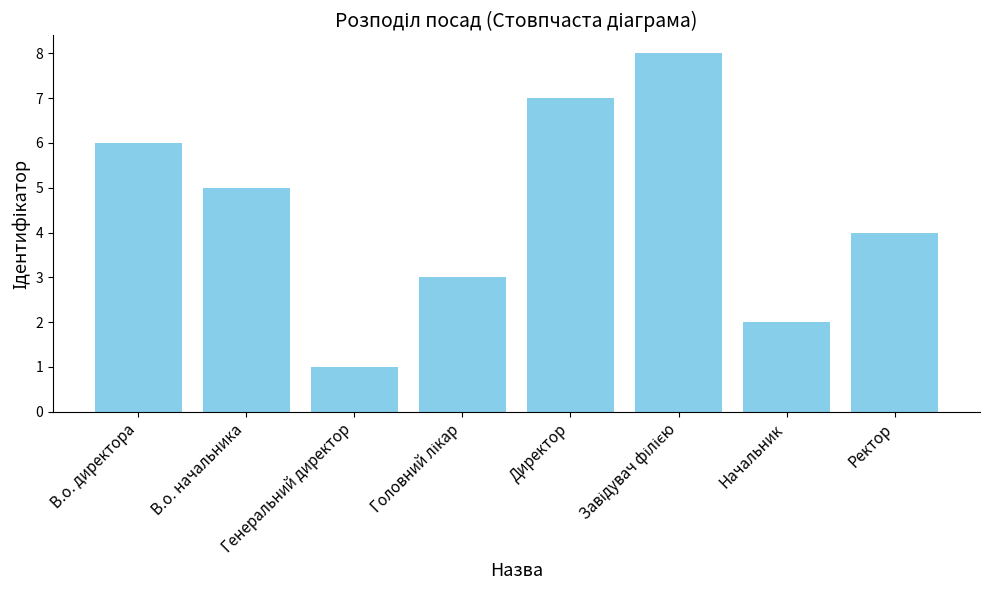

Is it true that the value at В.о. директора is 9?

False